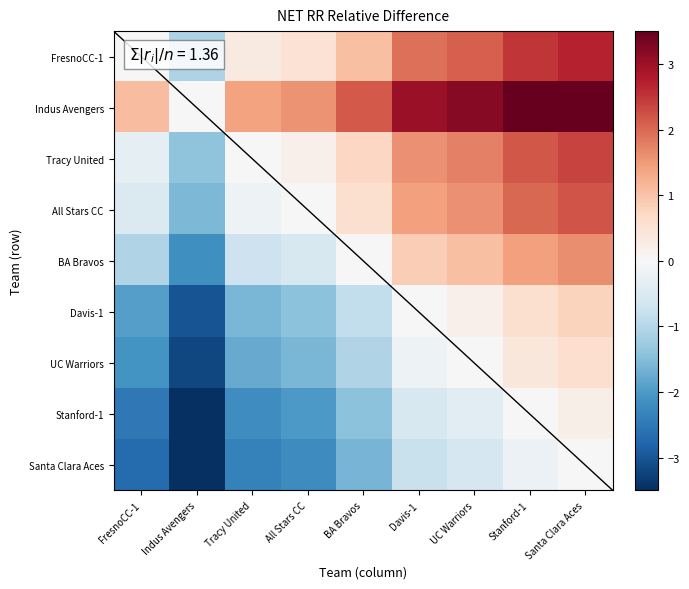

Which has a higher value, Indus Avengers or All Stars CC?

All Stars CC